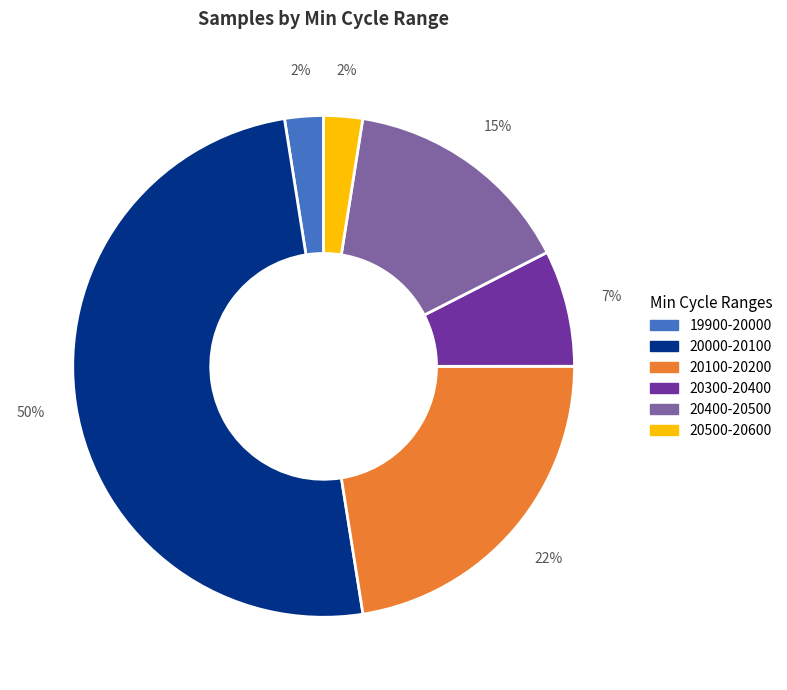

To the nearest percent, what is the average slice percentage?

17%